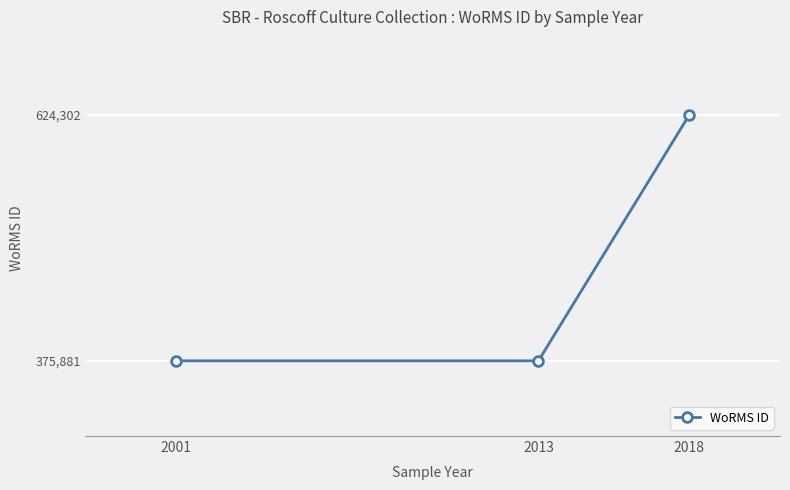

Reading left to right, extract all data points from this chart.

2001=375881	2013=375881	2018=624302